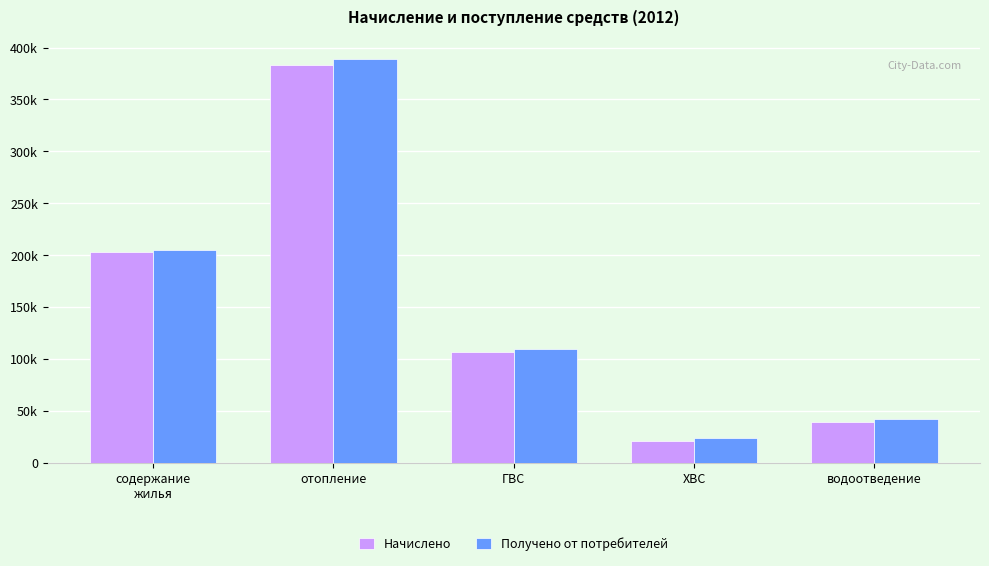

Is it true that Начислено equals 106469.3 at ГВС?

True